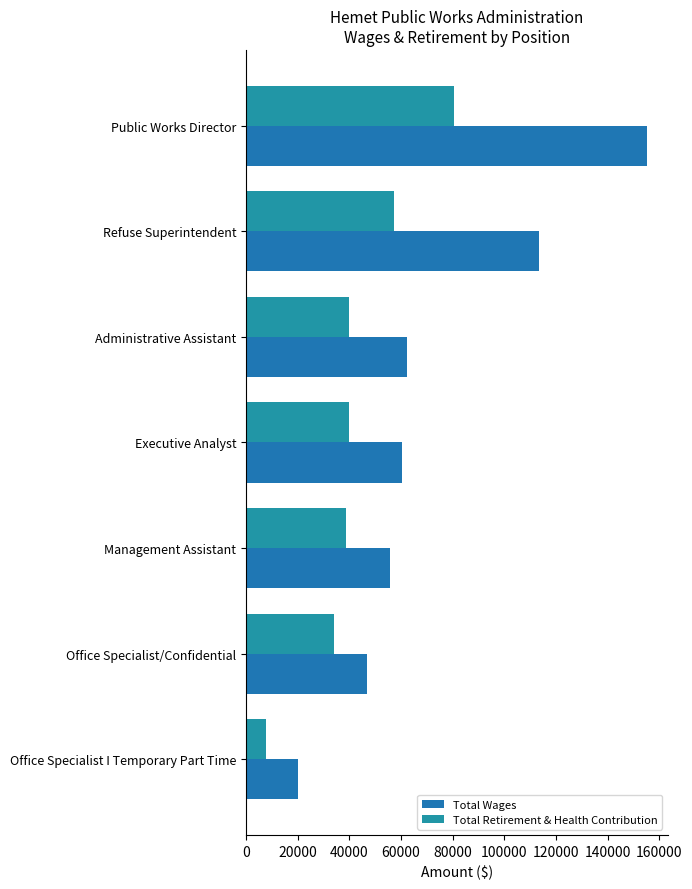

Count the number of data series in this chart.

2